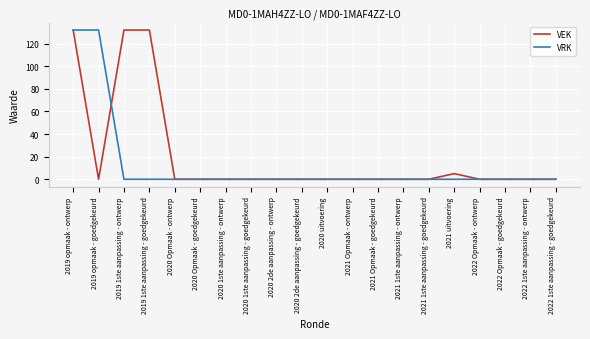

Where is VEK nearest to the value 66?

2021 uitvoering